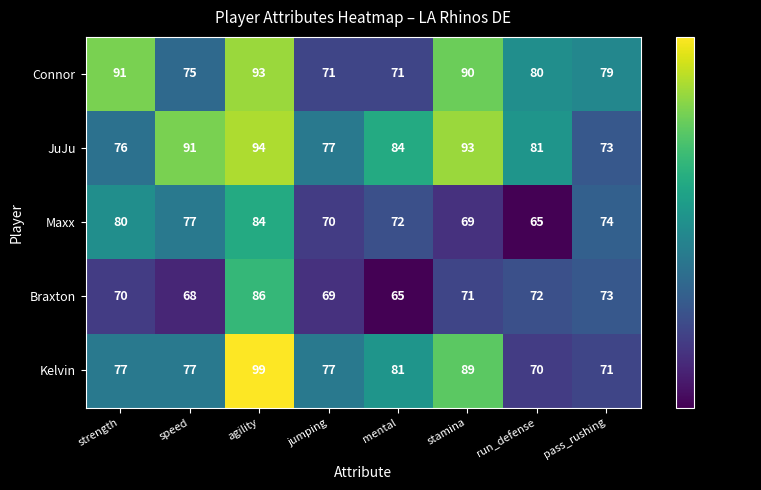

What value does the JuJu series have at agility, to the nearest 10?

90